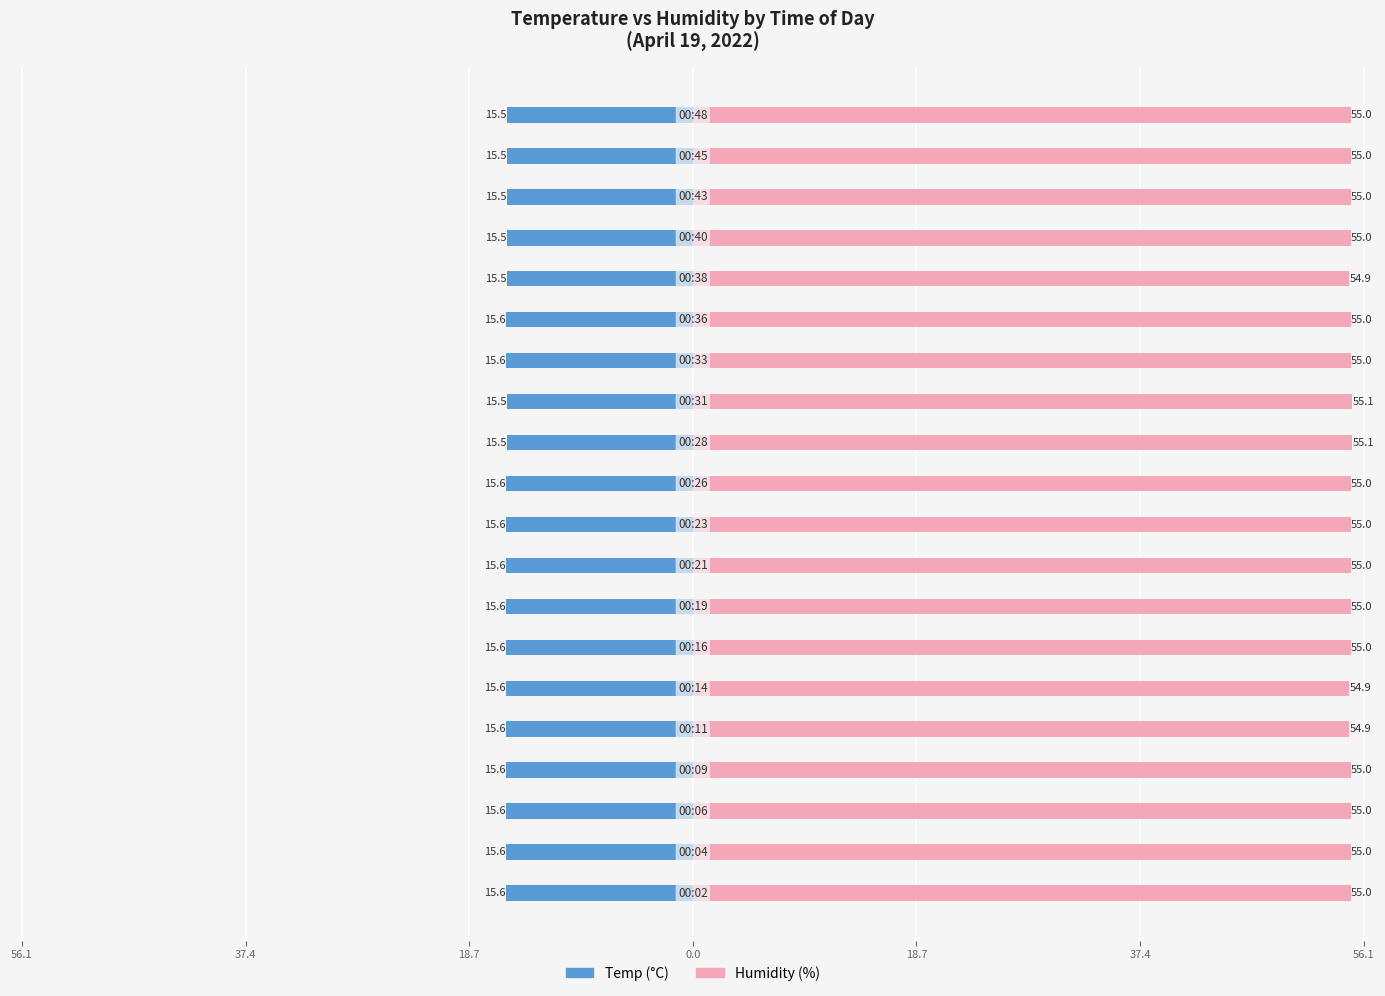

How many groups of bars are there?

20